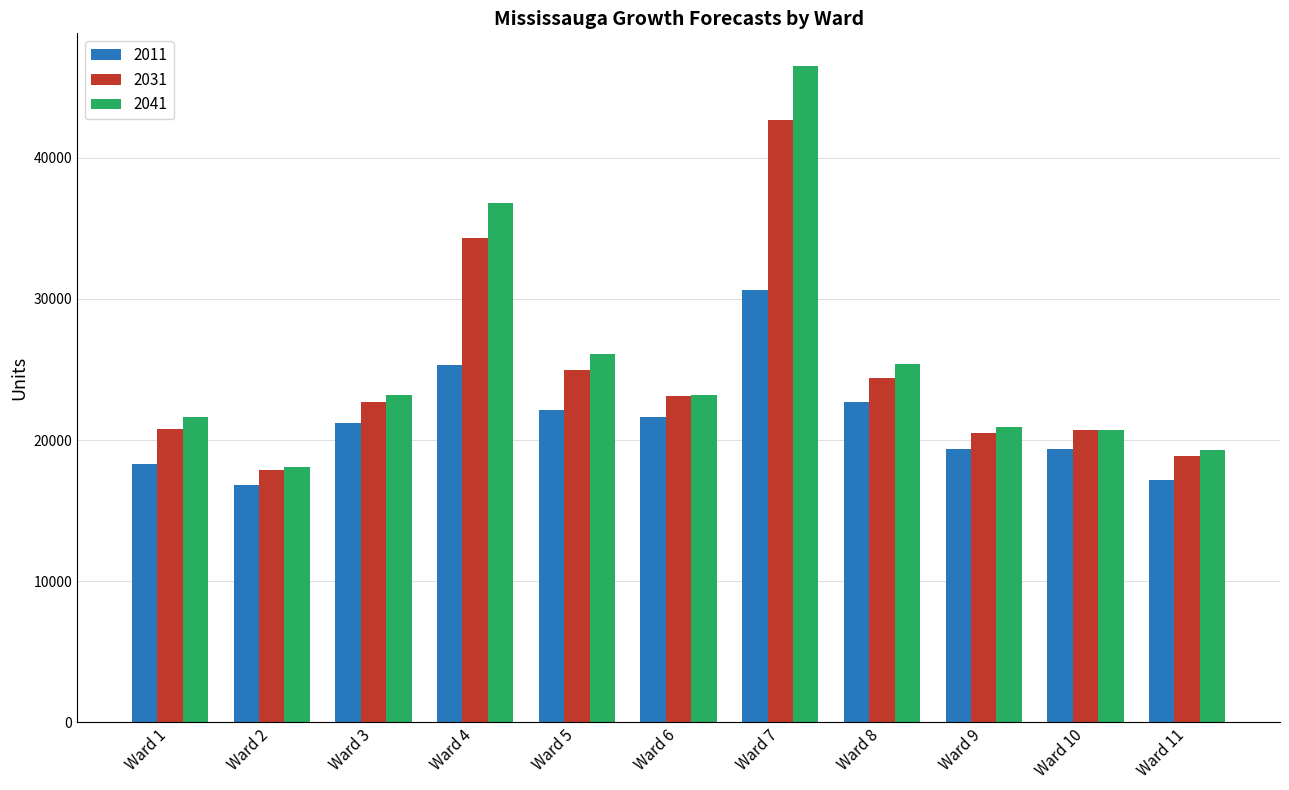

Which series changed the most between Ward 6 and Ward 9?

2031